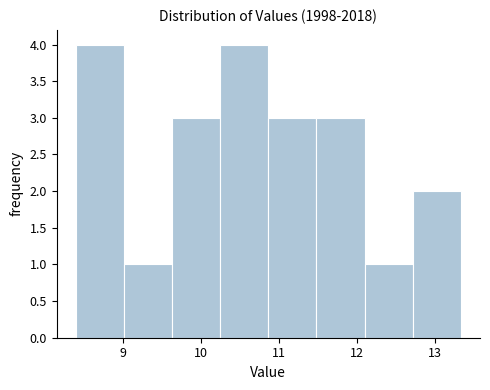

Reading left to right, transcribe this chart: for each bar, give the range it covers on the x-axis and its height. Neither the bar edges nor the heights are printed on the chart, so give them approximately, as read against the axes.

8.4 to 9.0: 4
9.0 to 9.6: 1
9.6 to 10.2: 3
10.2 to 10.9: 4
10.9 to 11.5: 3
11.5 to 12.1: 3
12.1 to 12.7: 1
12.7 to 13.3: 2